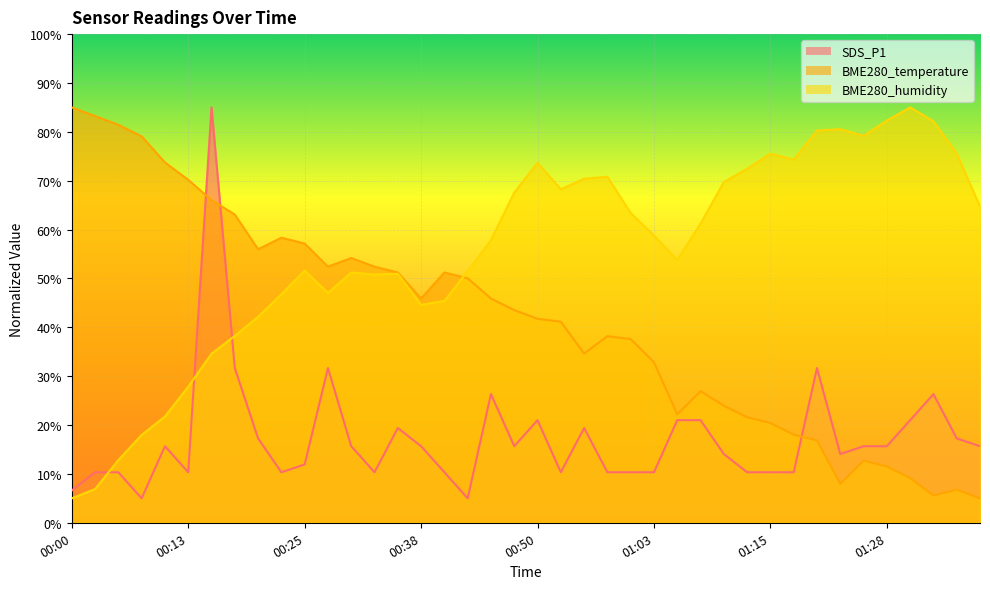

At 00:40, list the series in order from largest to smallest.

BME280_temperature, BME280_humidity, SDS_P1